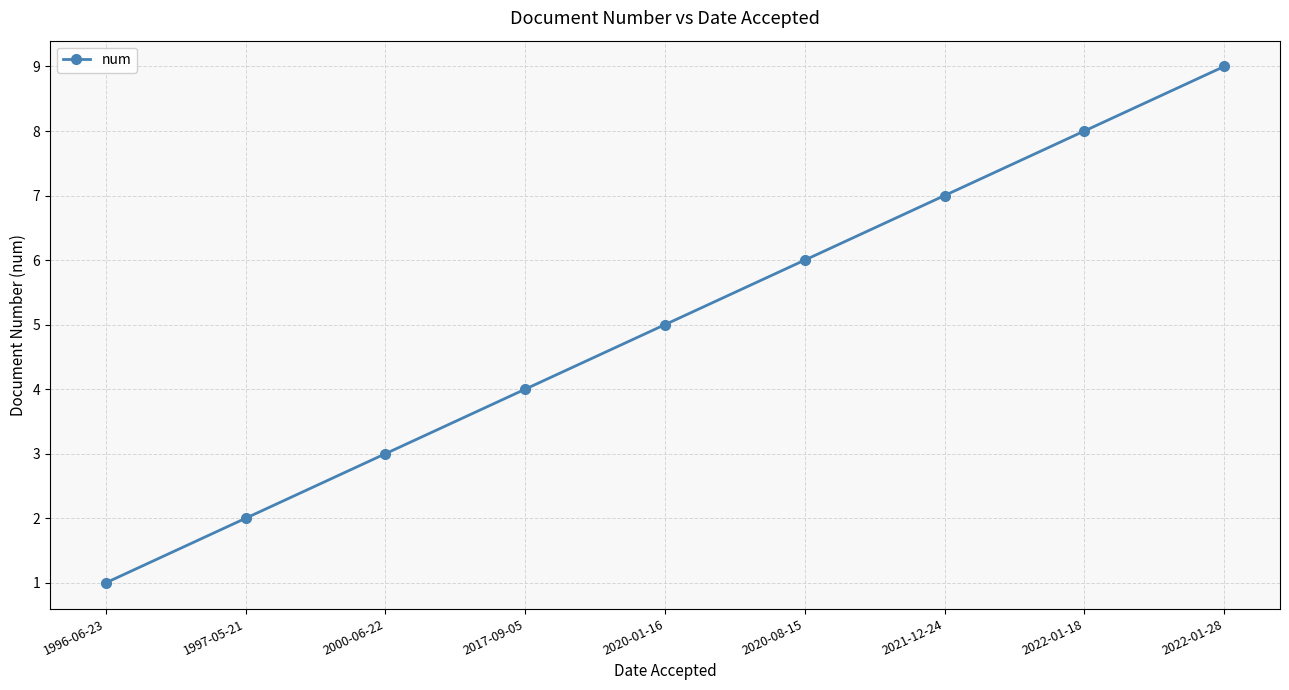

What is the smallest value displayed?

1